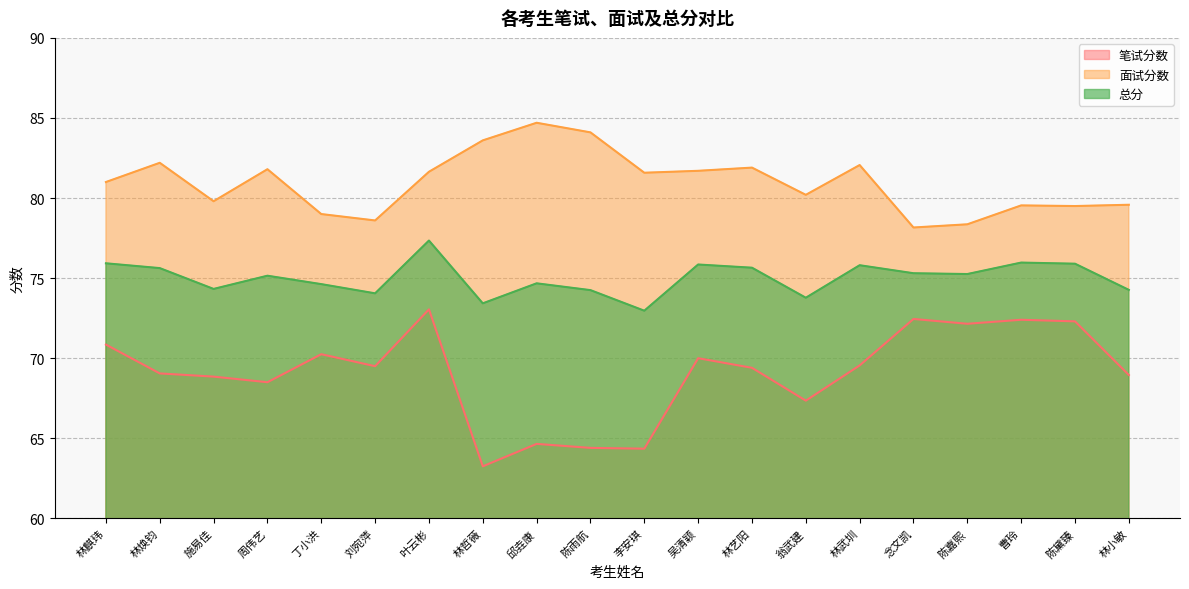

What are all the series names shown in the legend?

笔试分数, 面试分数, 总分